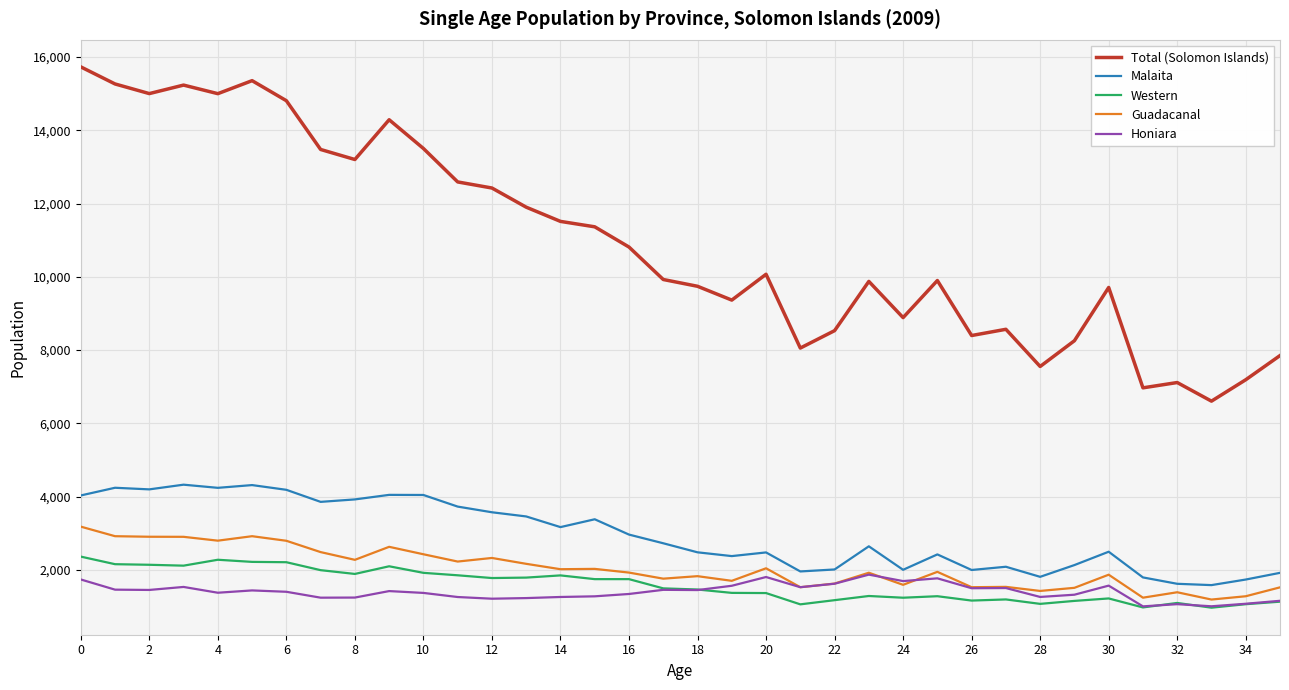

How many series are shown in this chart?

5